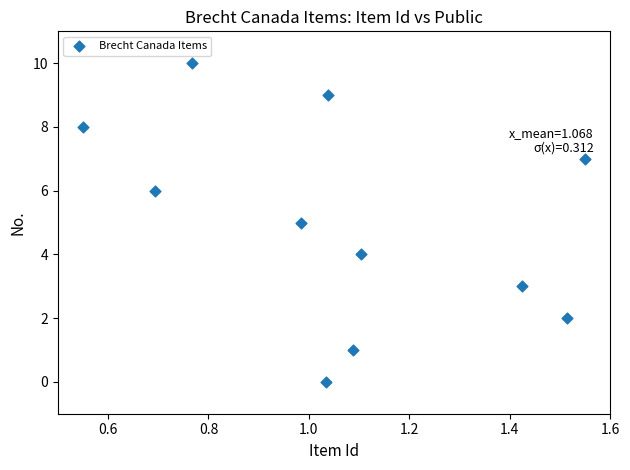

What is the range of Y values (max minus min)?

10